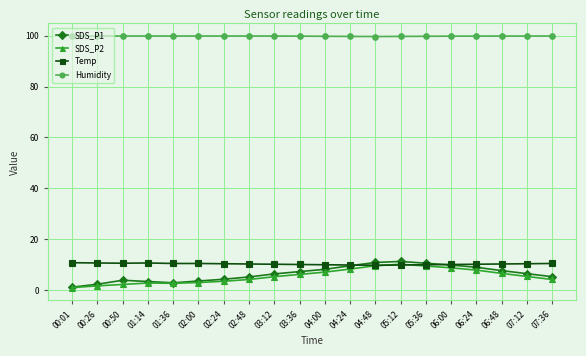

Is it true that SDS_P1 equals 17.0 at 05:36?

False